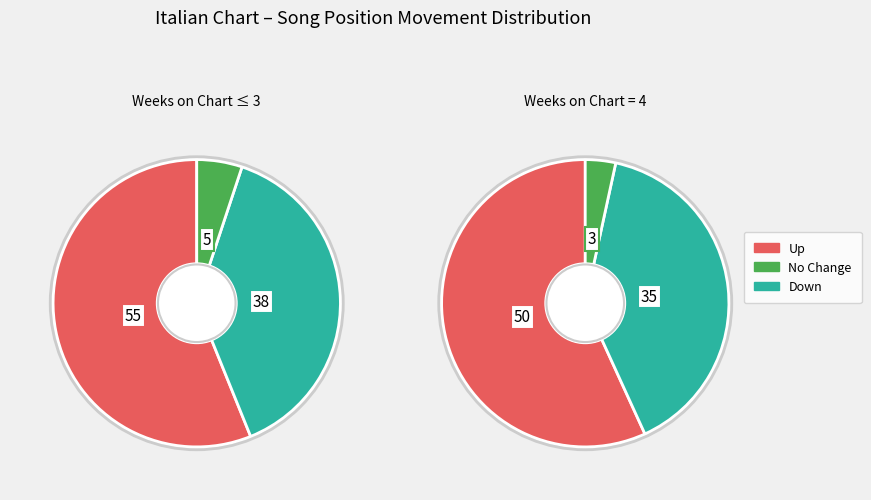

Is it true that - is 18% of the pie?

False